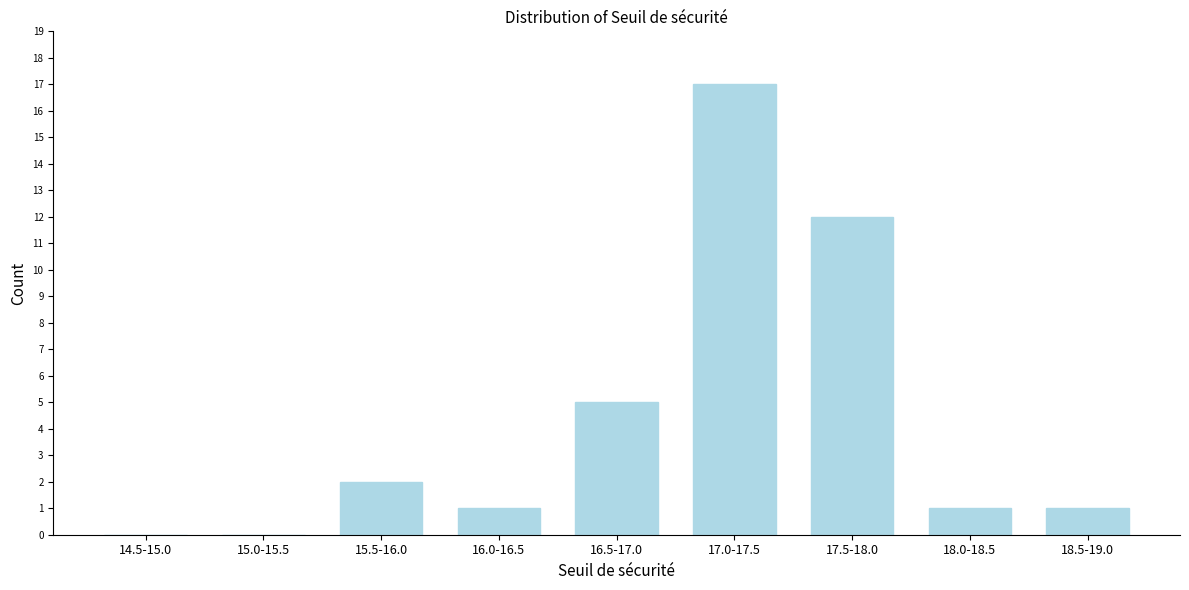

Reading left to right, transcribe all the data shown in this chart.

14.5-15.0=0	15.0-15.5=0	15.5-16.0=2	16.0-16.5=1	16.5-17.0=5	17.0-17.5=17	17.5-18.0=12	18.0-18.5=1	18.5-19.0=1